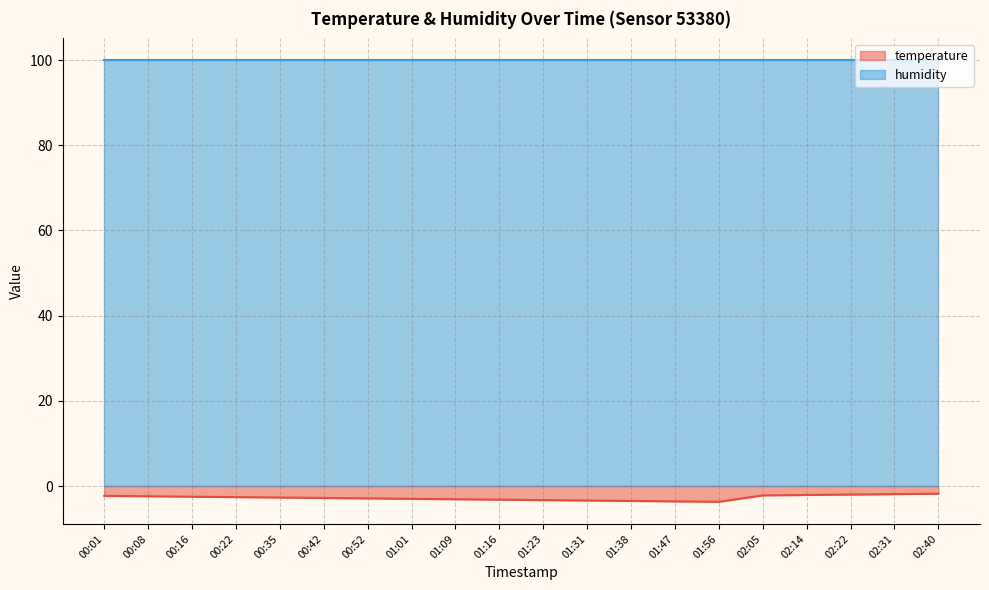

Where is the data nearest to the value -2?

02:22